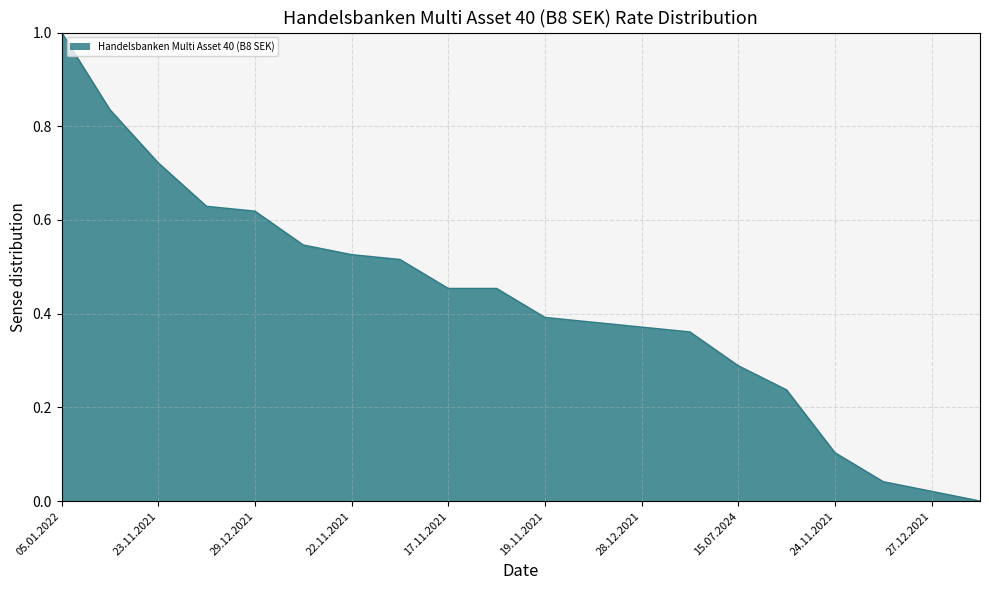

What is the difference between the maximum and minimum values?

1.0